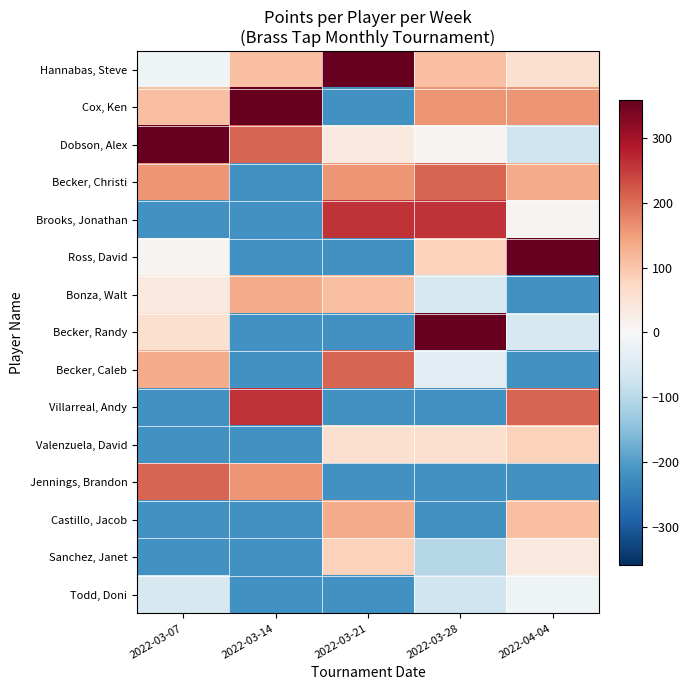

List the series in order of their peak value, highest first.

Hannabas, Steve, Cox, Ken, Dobson, Alex, Ross, David, Becker, Randy, Brooks, Jonathan, Villarreal, Andy, Becker, Christi, Becker, Caleb, Jennings, Brandon, Bonza, Walt, Castillo, Jacob, Valenzuela, David, Sanchez, Janet, Todd, Doni